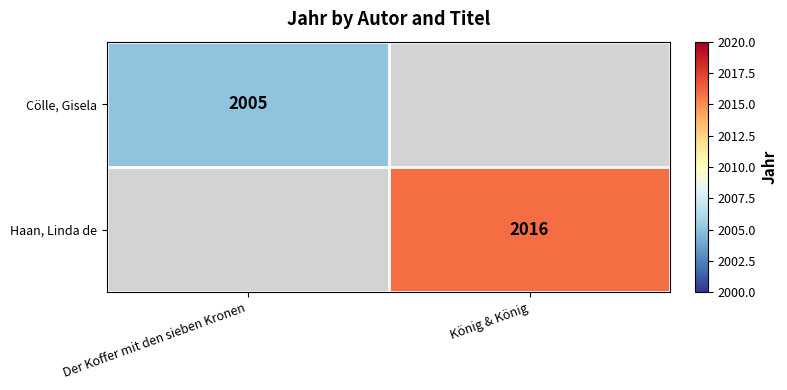

What is the smallest value displayed?

2005.0